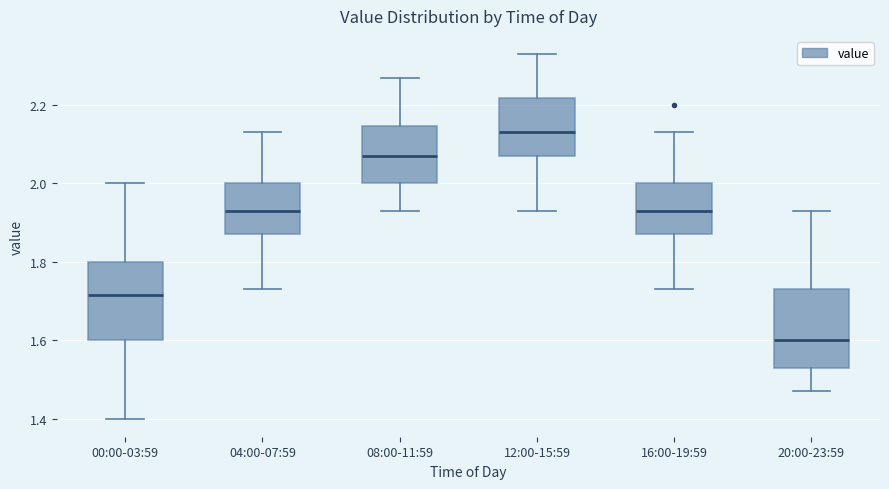

Which box has the lowest median line?

20:00-23:59